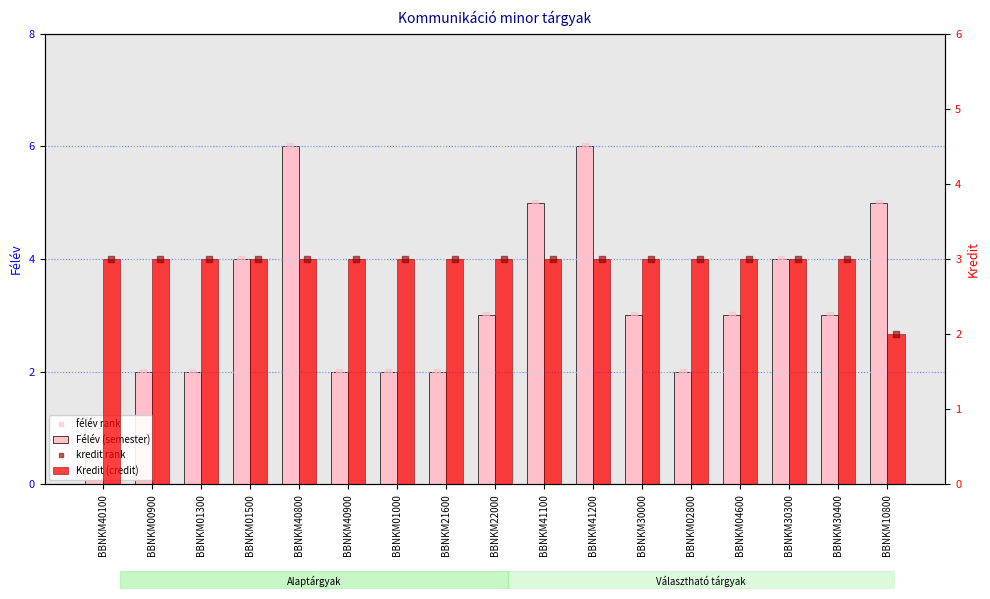

At how many categories does at least one series exceed 4?

4